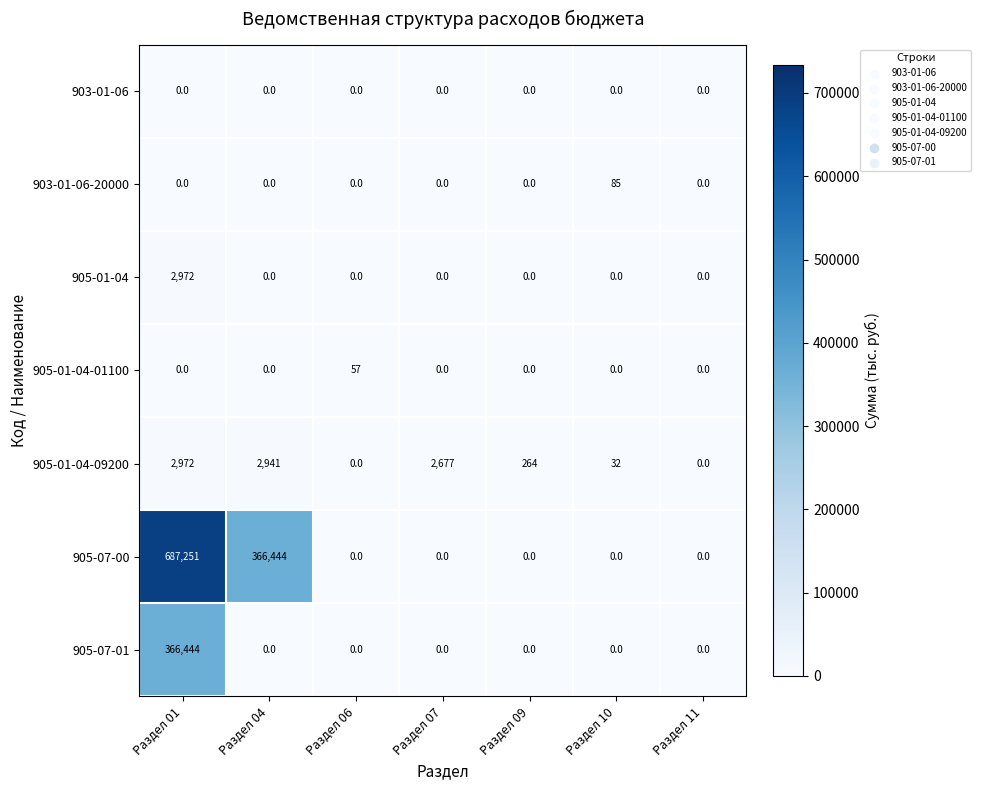

The value of 905-07-00 at Раздел 01 is 476600. True or false?

False